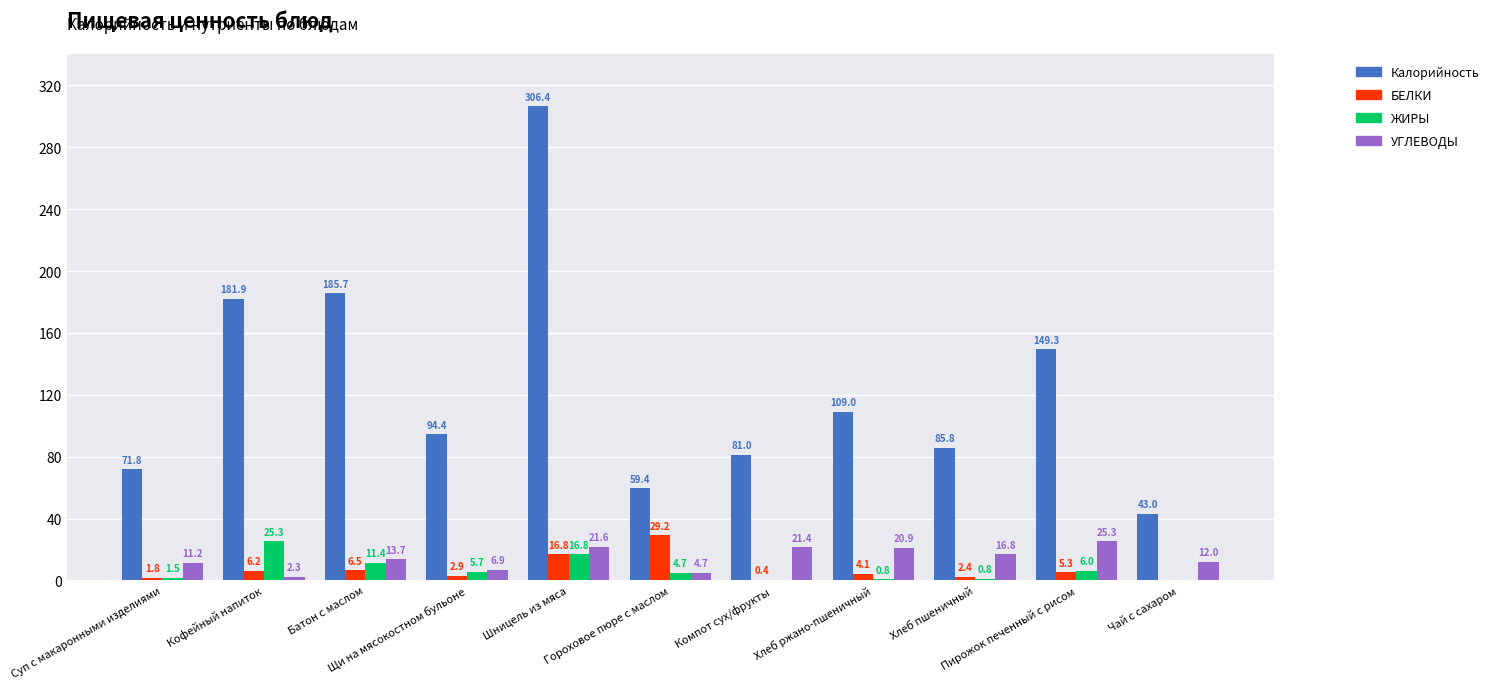

What is the maximum value shown in the chart?

306.4